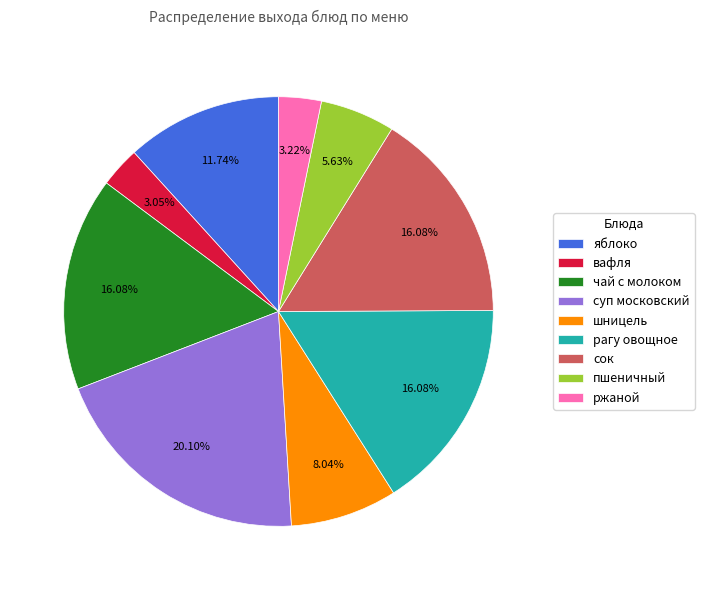

Is there a majority slice in this chart?

No